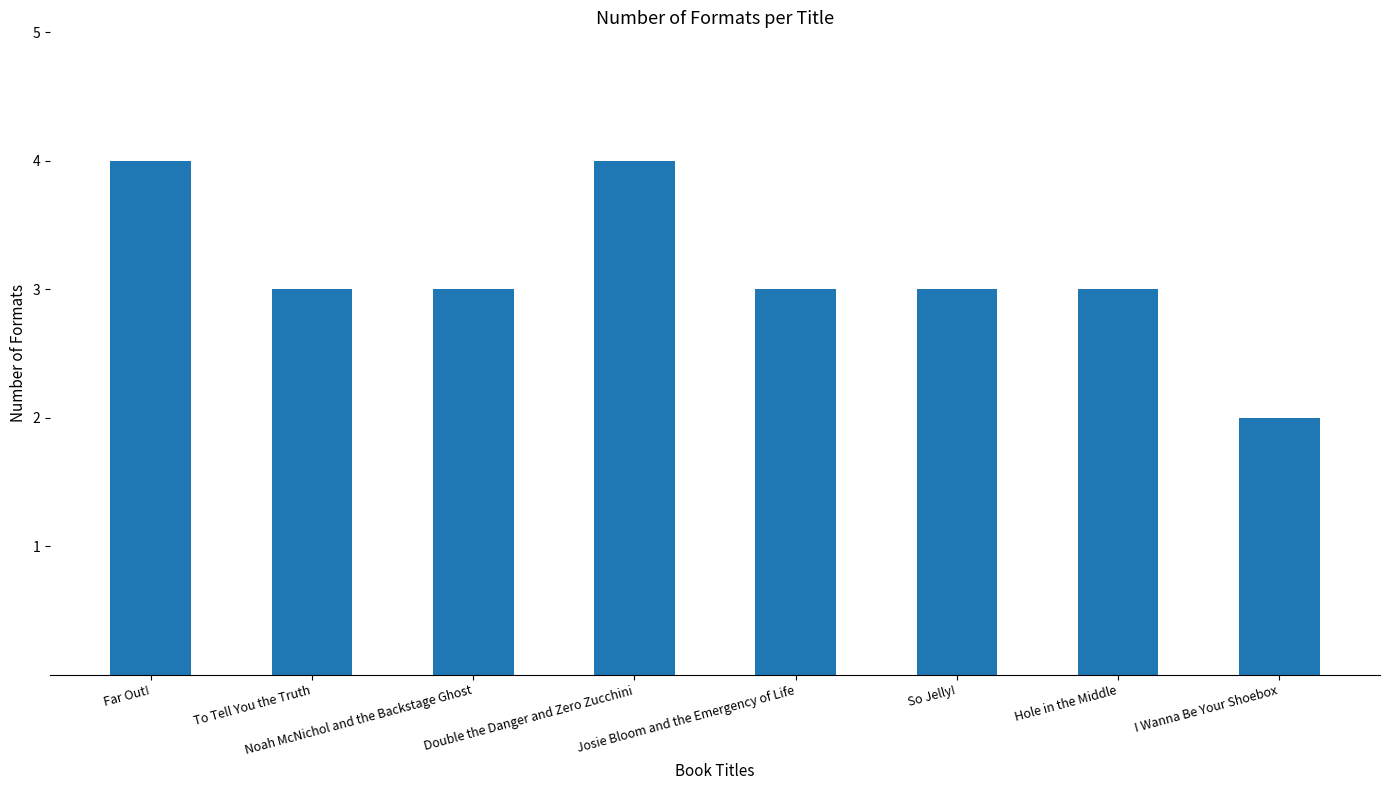

Is it true that the value at Hole in the Middle is 3?

True